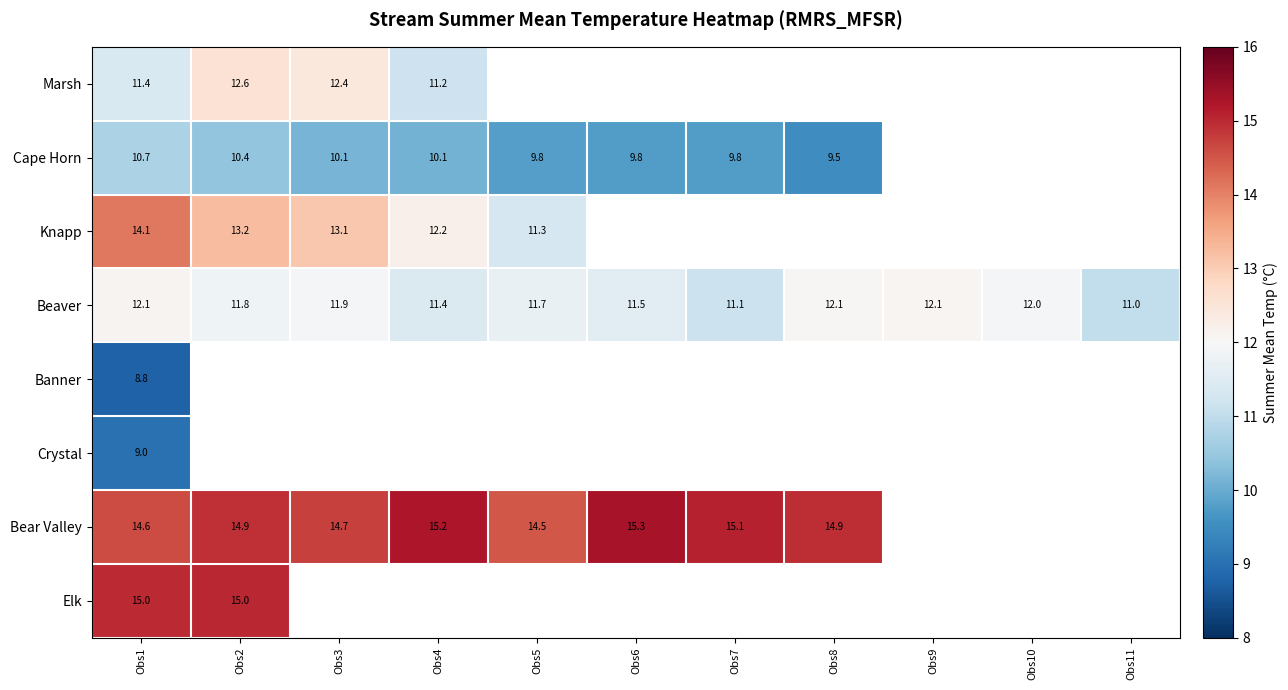

Is it true that Marsh equals 11.2 at Obs4?

True